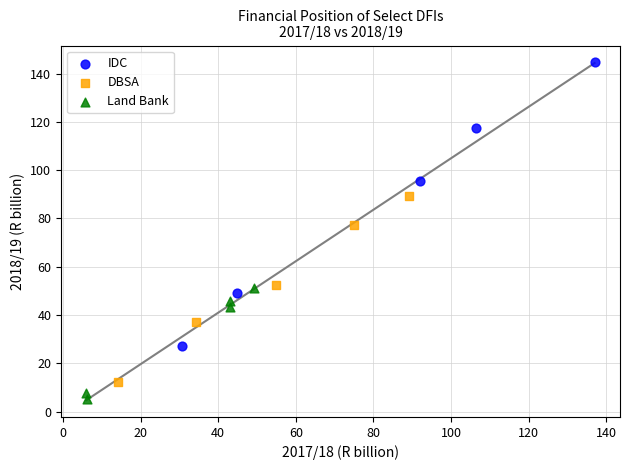

Which series has the widest spread of Y values?

IDC